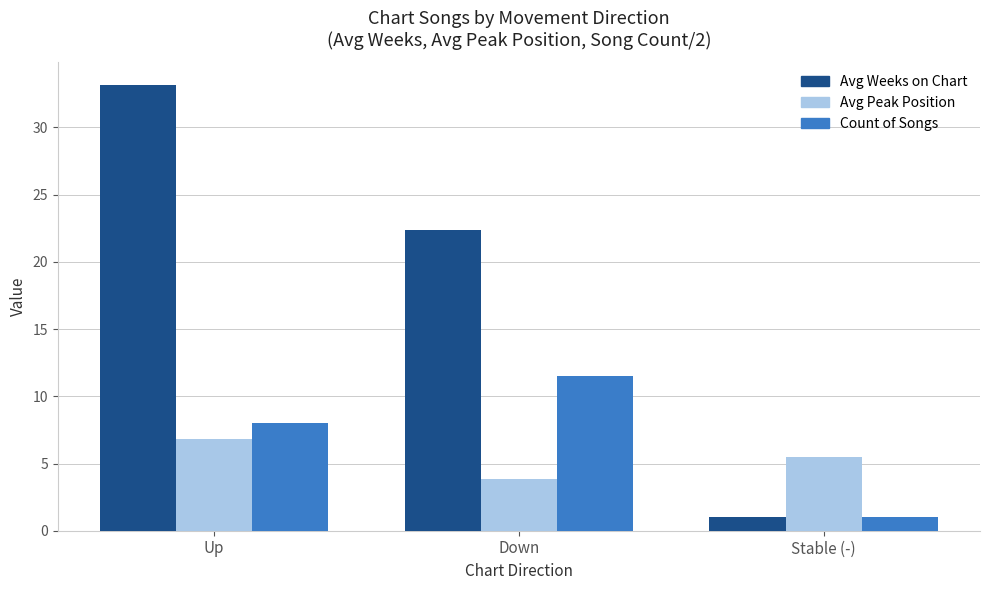

Rank the series at Up from highest to lowest value.

Avg Weeks on Chart, Count of Songs, Avg Peak Position